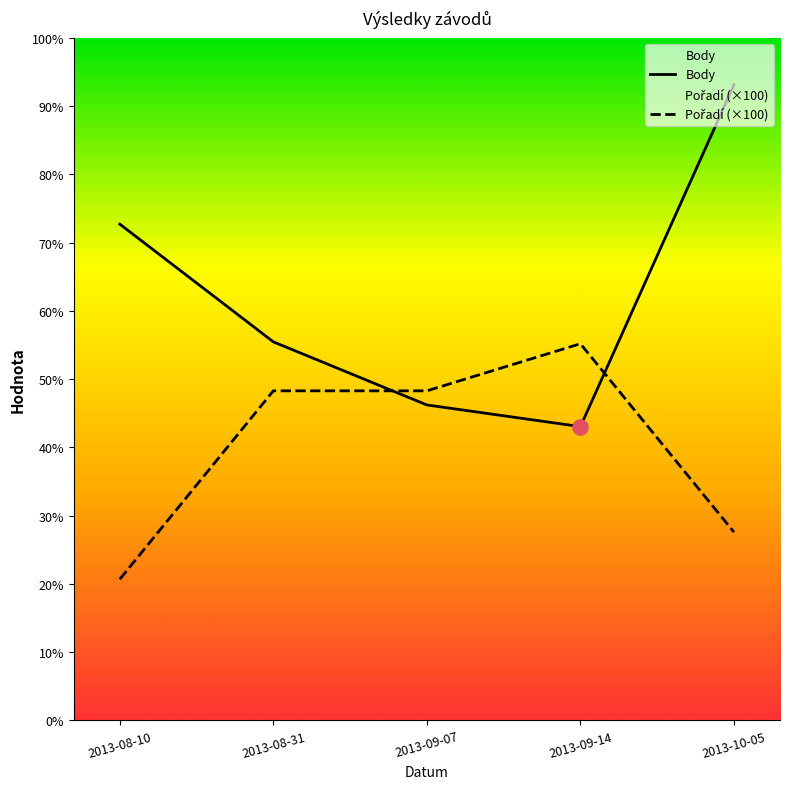

At which category is the sum across all series the highest?

2013-10-05